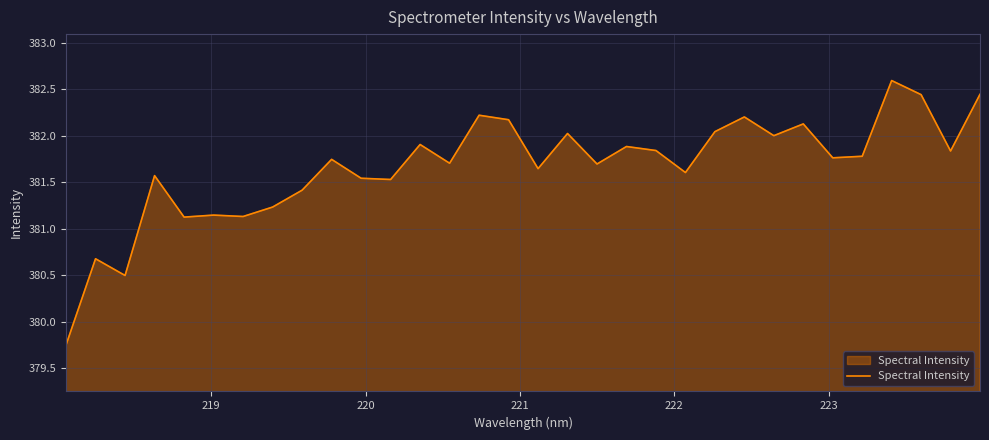

What is the difference between the second highest and minimum values?

2.7